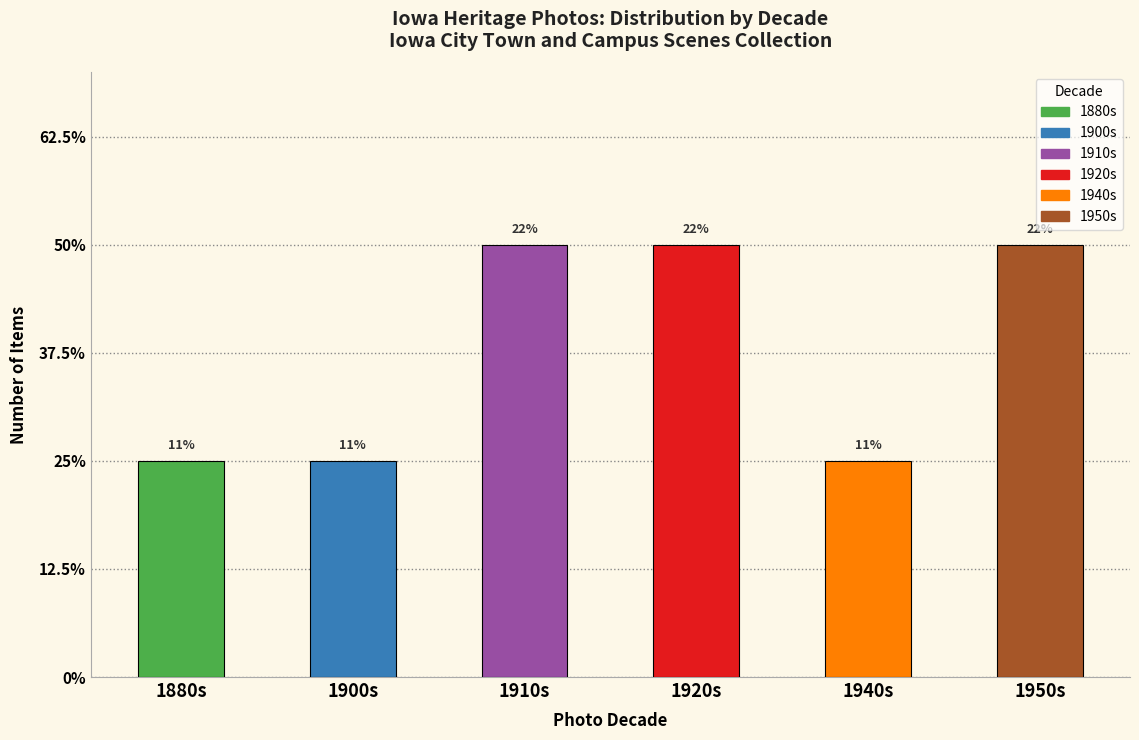

Reading left to right, extract all data points from this chart.

1880s=1	1900s=1	1910s=2	1920s=2	1940s=1	1950s=2